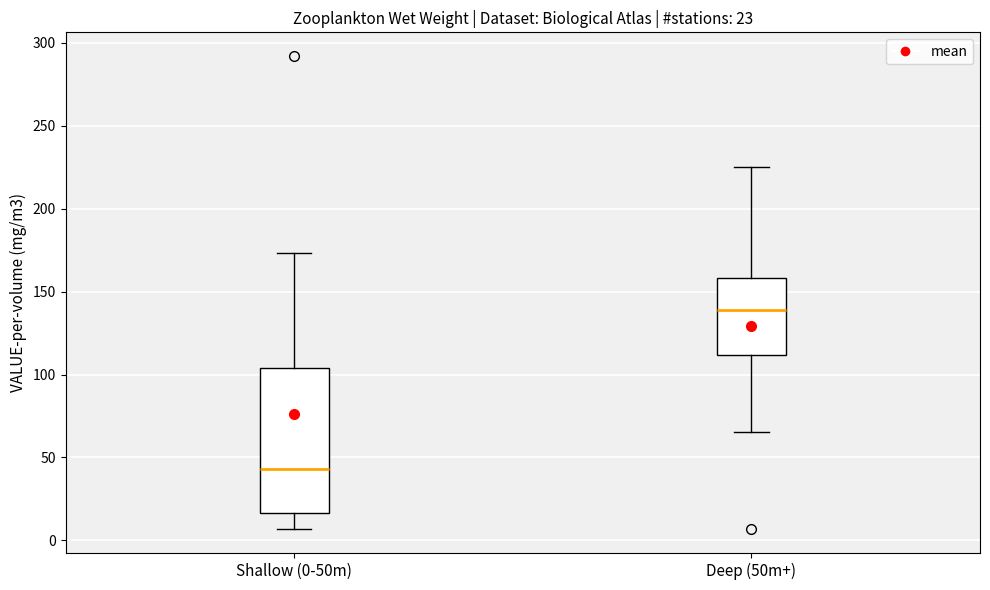

Which box is the tallest, from its lower edge to its upper edge?

Shallow (0-50m)